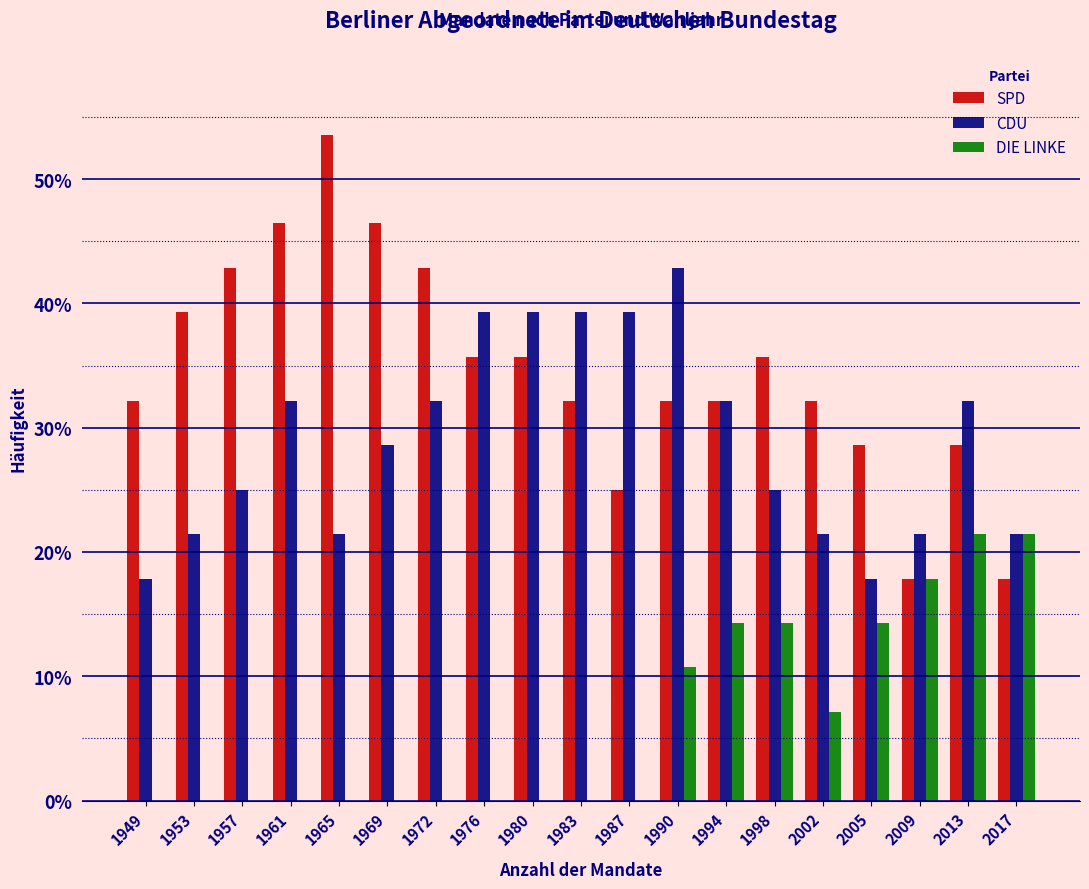

Which series changed the most between 1965 and 1987?

SPD